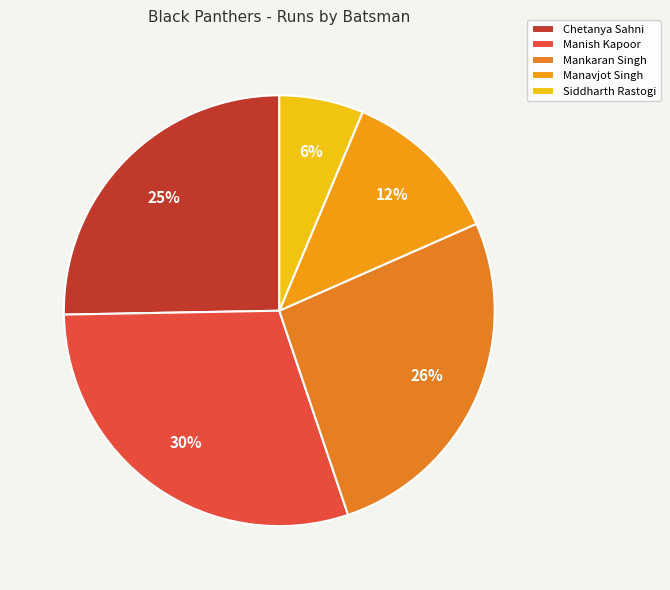

Does any single category account for the majority?

No